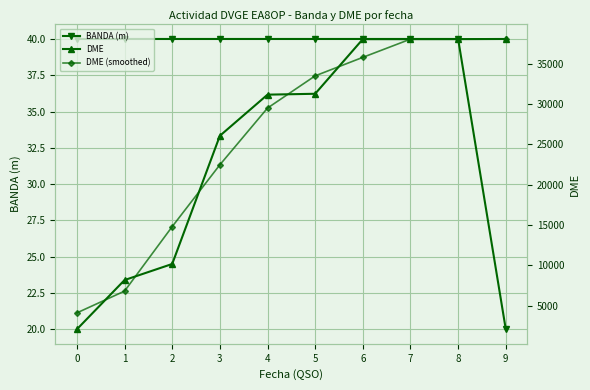

What is the average value of the BANDA (m) series?

38